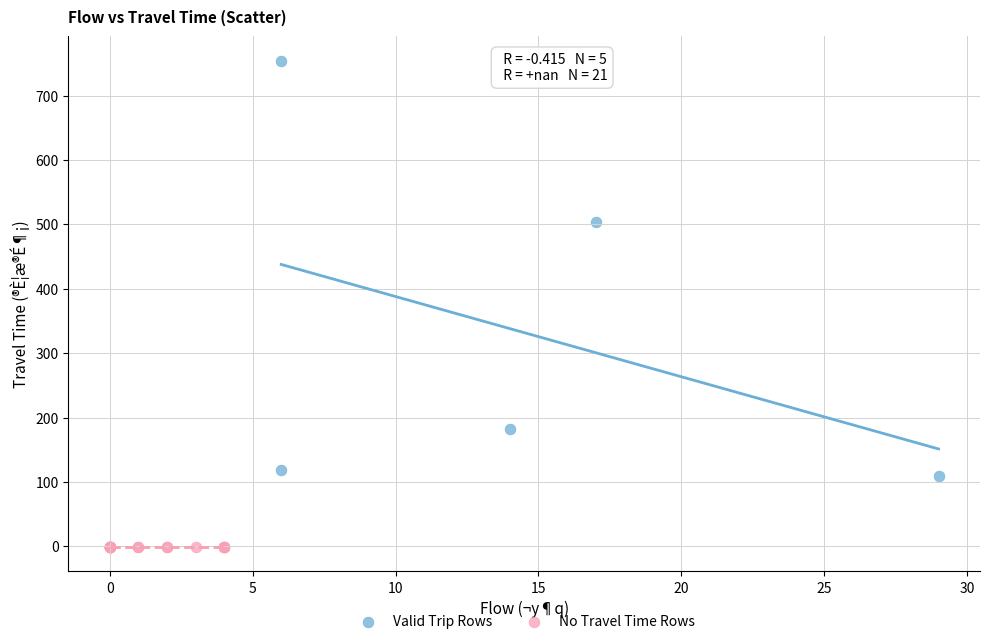

Which series contains the lowest Y value?

No Travel Time Rows